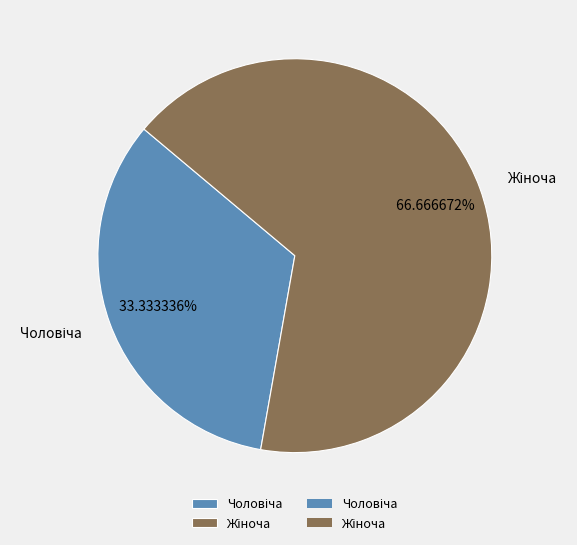

How many slices are in this pie chart?

2